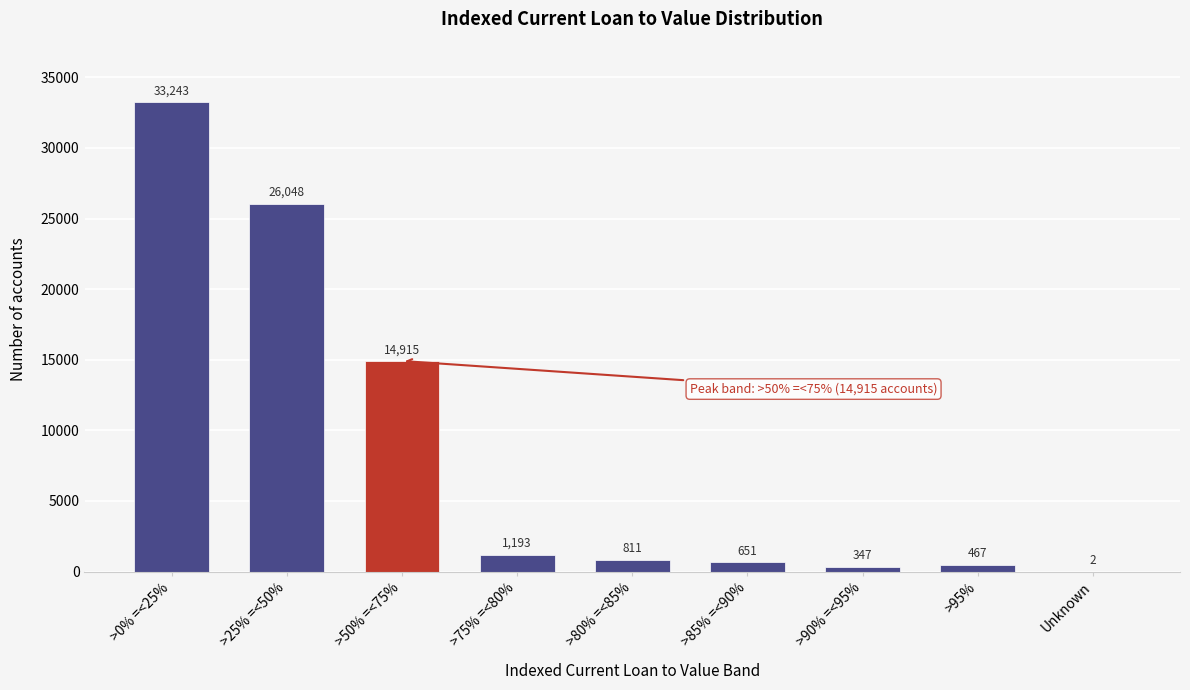

Reading left to right, what are all the values shown in this chart?

>0% =<25%=33243	>25% =<50%=26048	>50% =<75%=14915	>75% =<80%=1193	>80% =<85%=811	>85% =<90%=651	>90% =<95%=347	>95%=467	Unknown=2